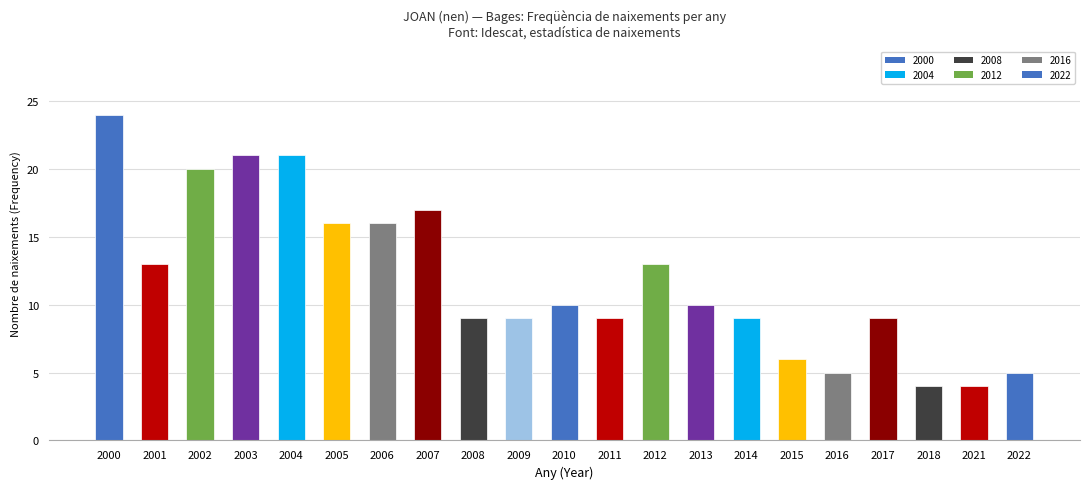

Does the chart contain stacked bars?

No